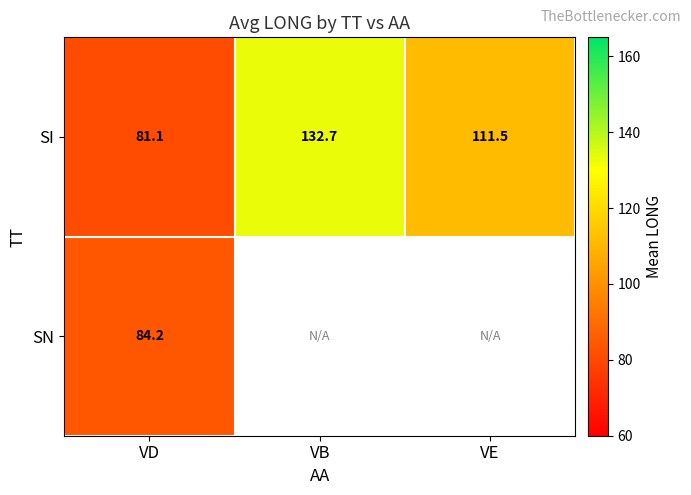

How many distinct data groups are displayed?

2